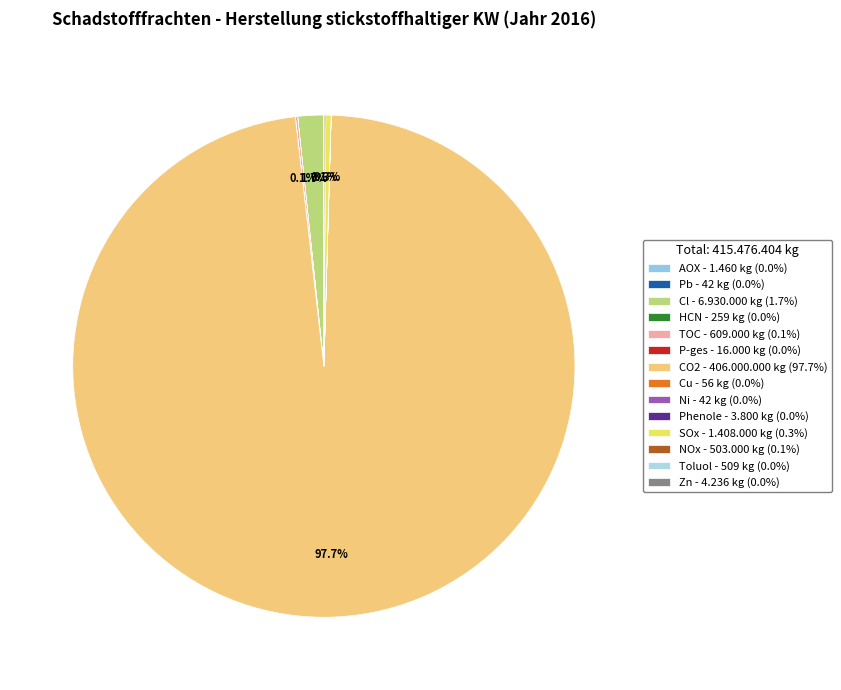

To the nearest percent, what is the average slice percentage?

7%